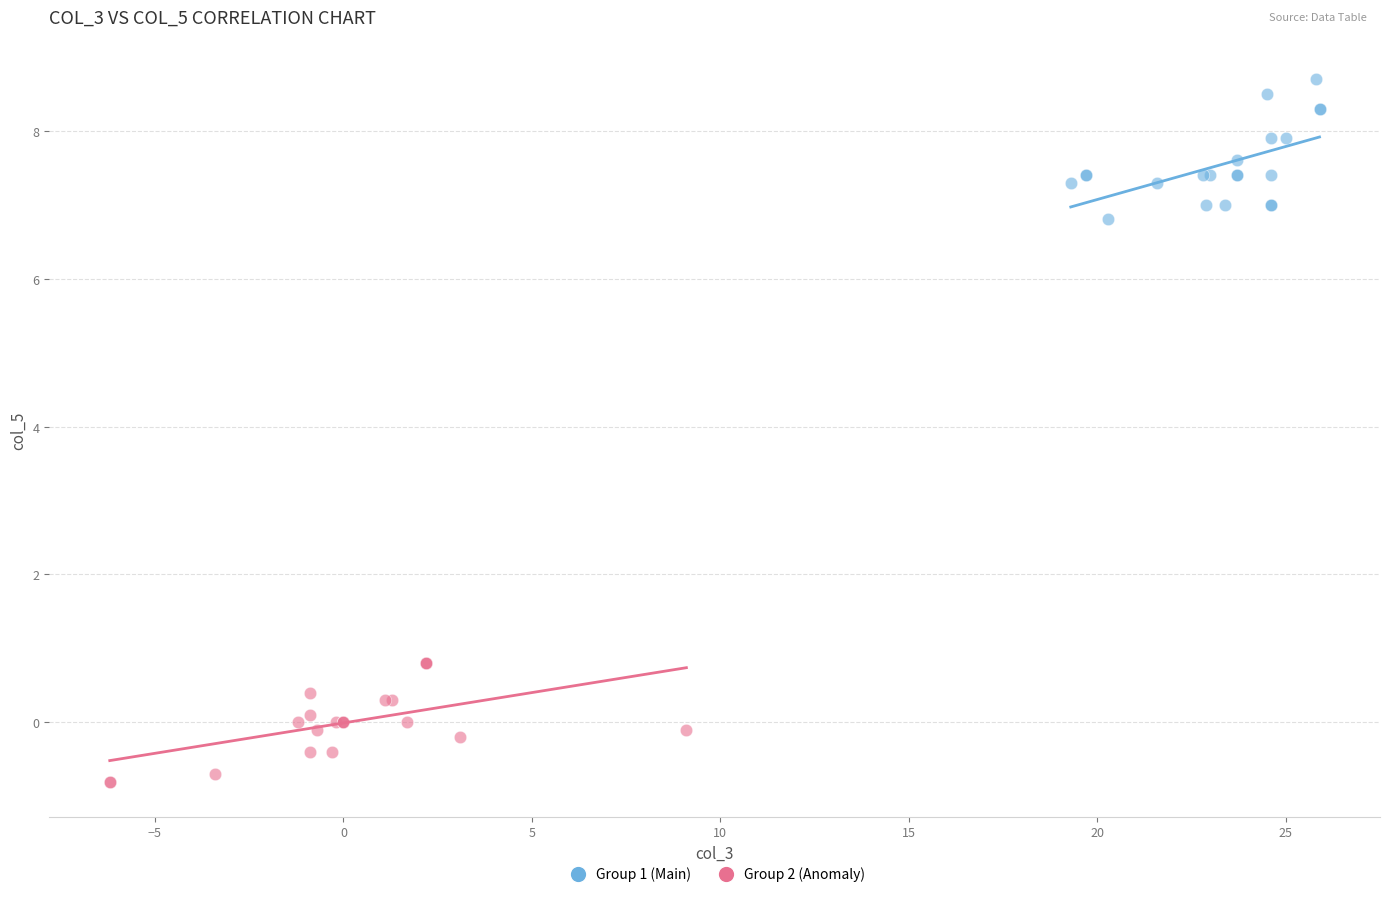

Which series reaches the minimum Y coordinate?

Group 2 (Anomaly)